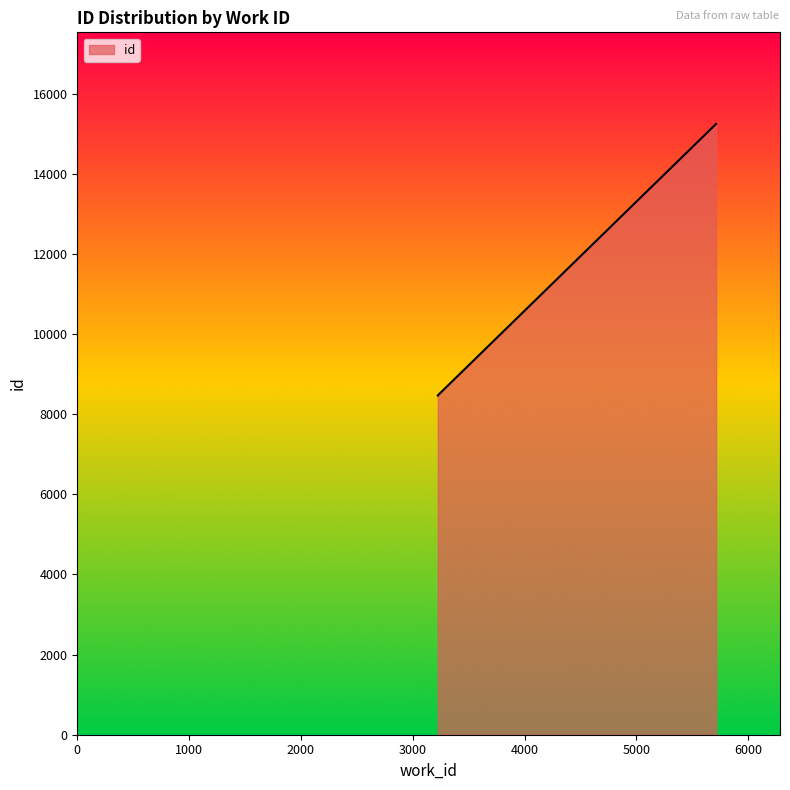

What is the difference between the maximum and second lowest values?

6774